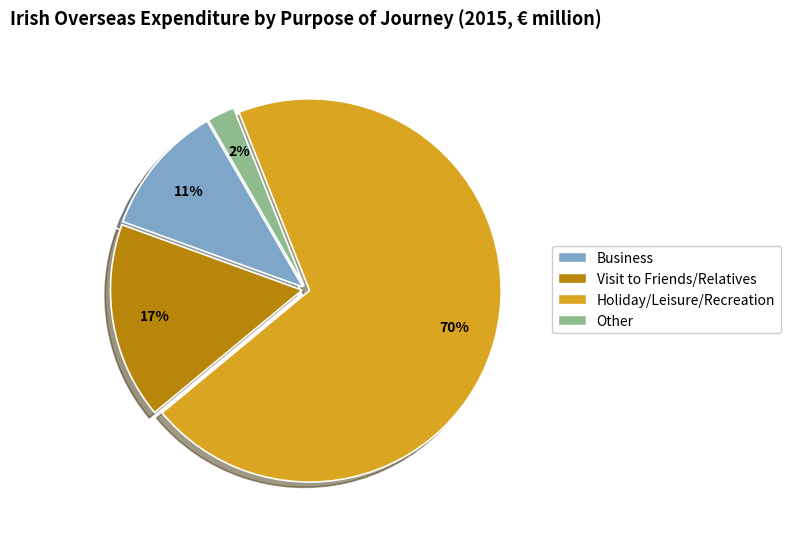

Count the number of slices in the pie.

4